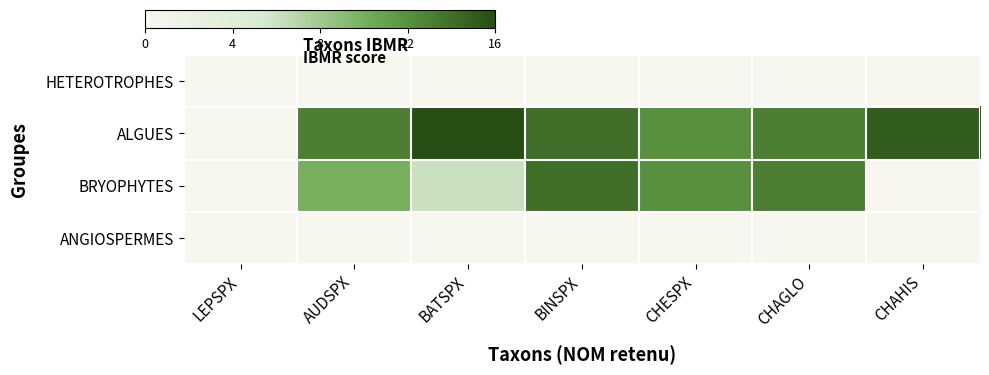

Reading left to right, transcribe all the data shown in this chart.

HETEROTROPHES: LEPSPX=0	AUDSPX=0	BATSPX=0	BINSPX=0	CHESPX=0	CHAGLO=0	CHAHIS=0
ALGUES: LEPSPX=0	AUDSPX=13	BATSPX=16	BINSPX=14	CHESPX=12	CHAGLO=13	CHAHIS=15
BRYOPHYTES: LEPSPX=0	AUDSPX=10	BATSPX=6	BINSPX=14	CHESPX=12	CHAGLO=13	CHAHIS=0
ANGIOSPERMES: LEPSPX=0	AUDSPX=0	BATSPX=0	BINSPX=0	CHESPX=0	CHAGLO=0	CHAHIS=0